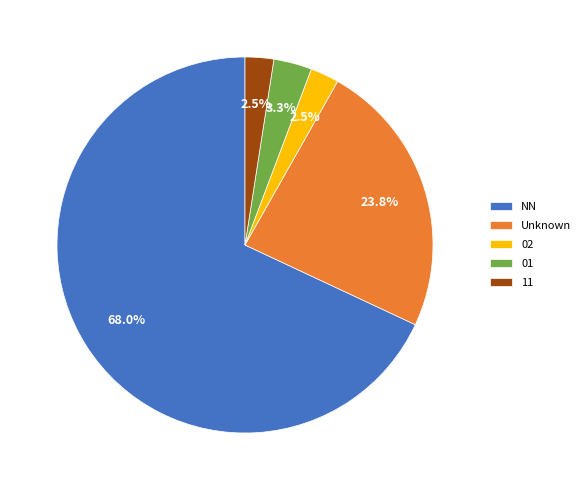

Which slice is the largest?

NN